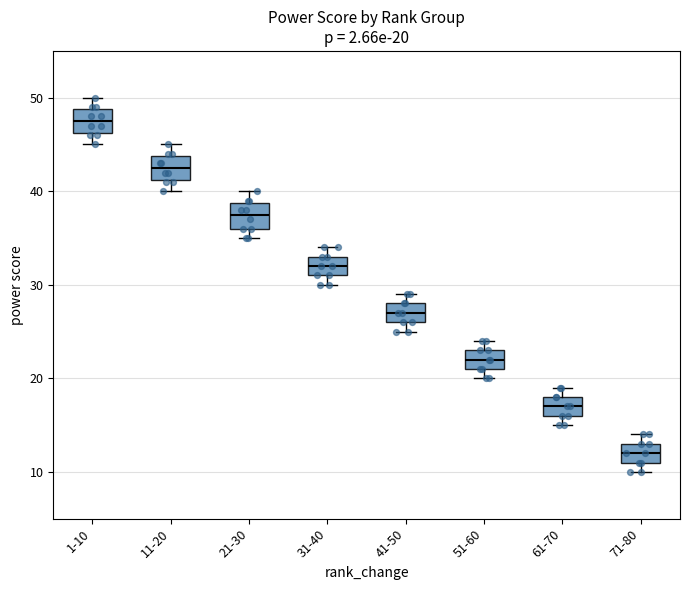

Which box has the lowest median line?

71-80